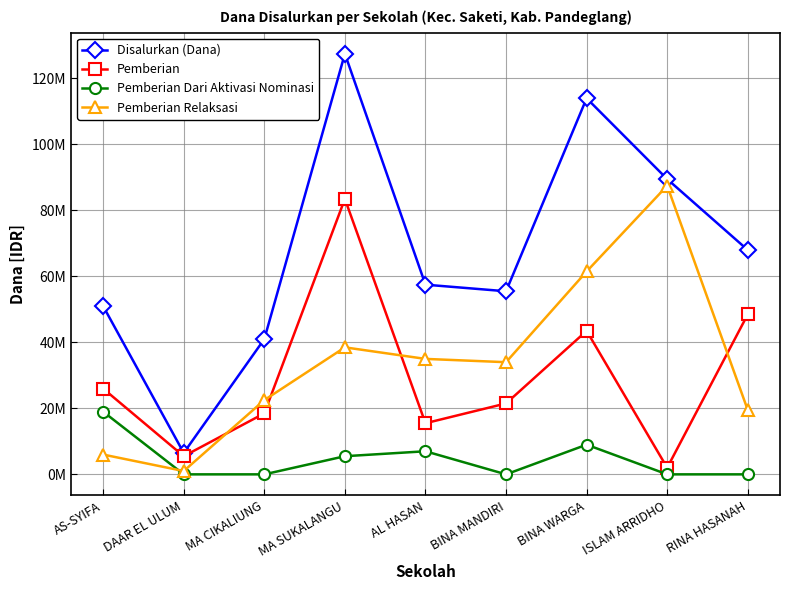

Is this an area chart (filled region under the line)?

No